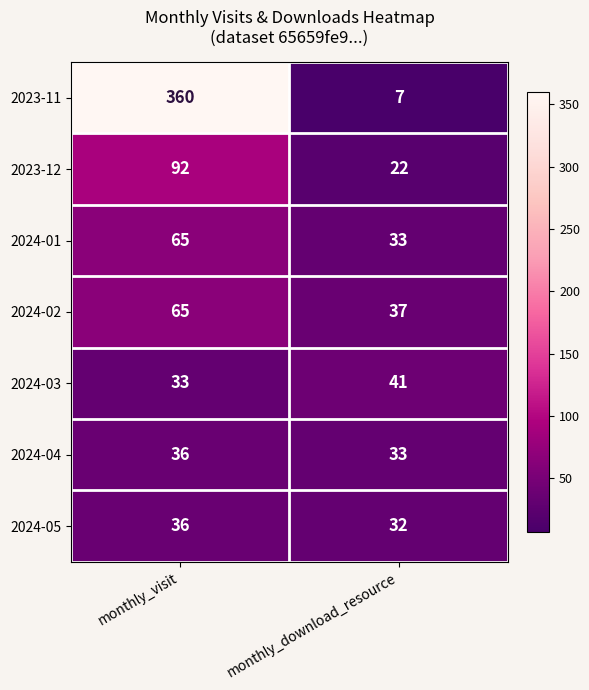

What is the difference between the maximum and minimum values in the 2024-02 series?

28